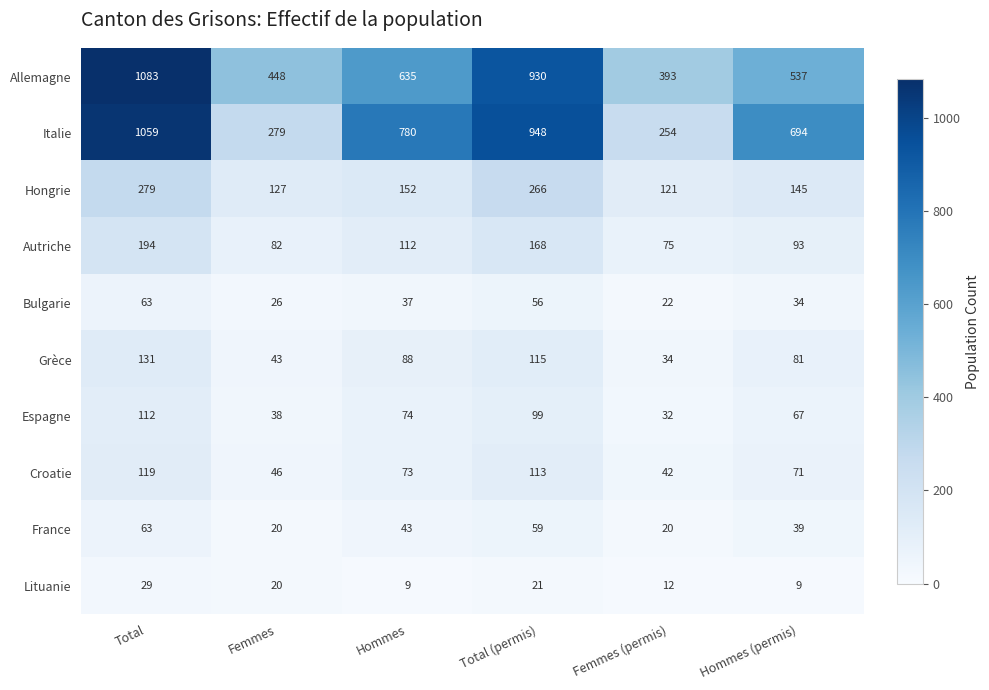

At which label does Espagne reach its peak?

Total